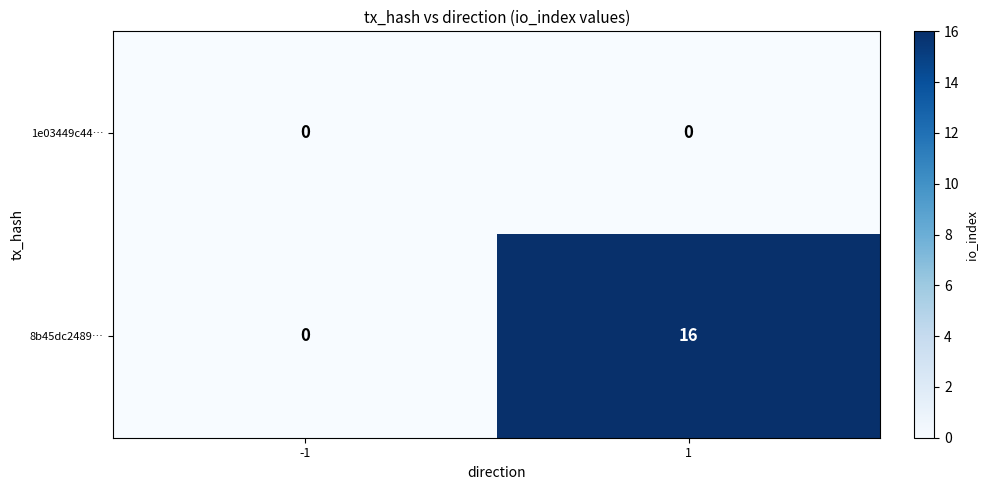

What is the average value of the 8b45dc2489… series?

8